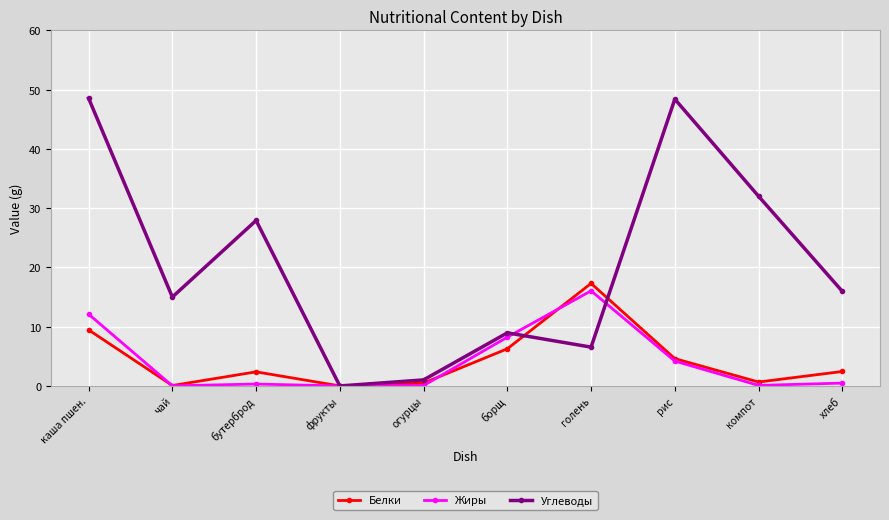

What is the value of the Углеводы point at the 9th from the left?

32.0